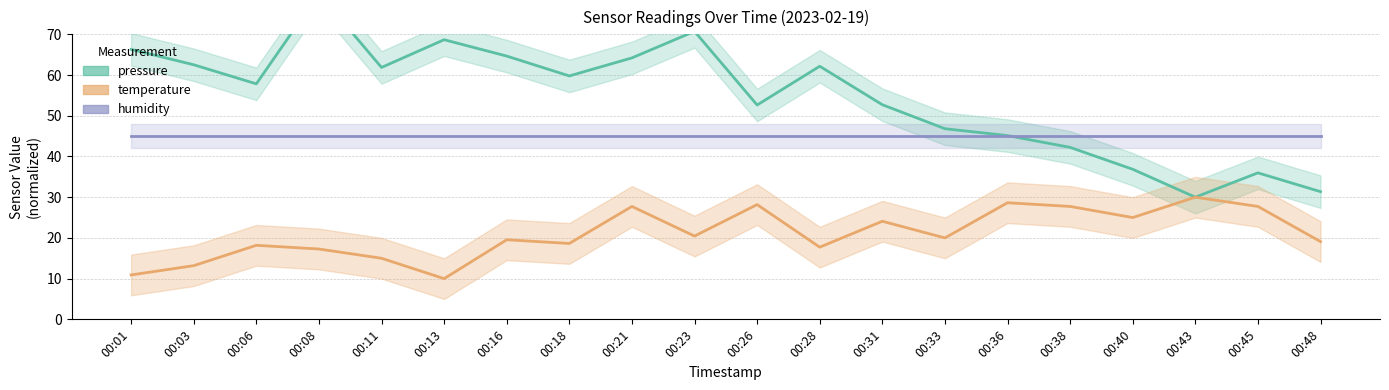

True or false: pressure and temperature intersect in this chart.

False